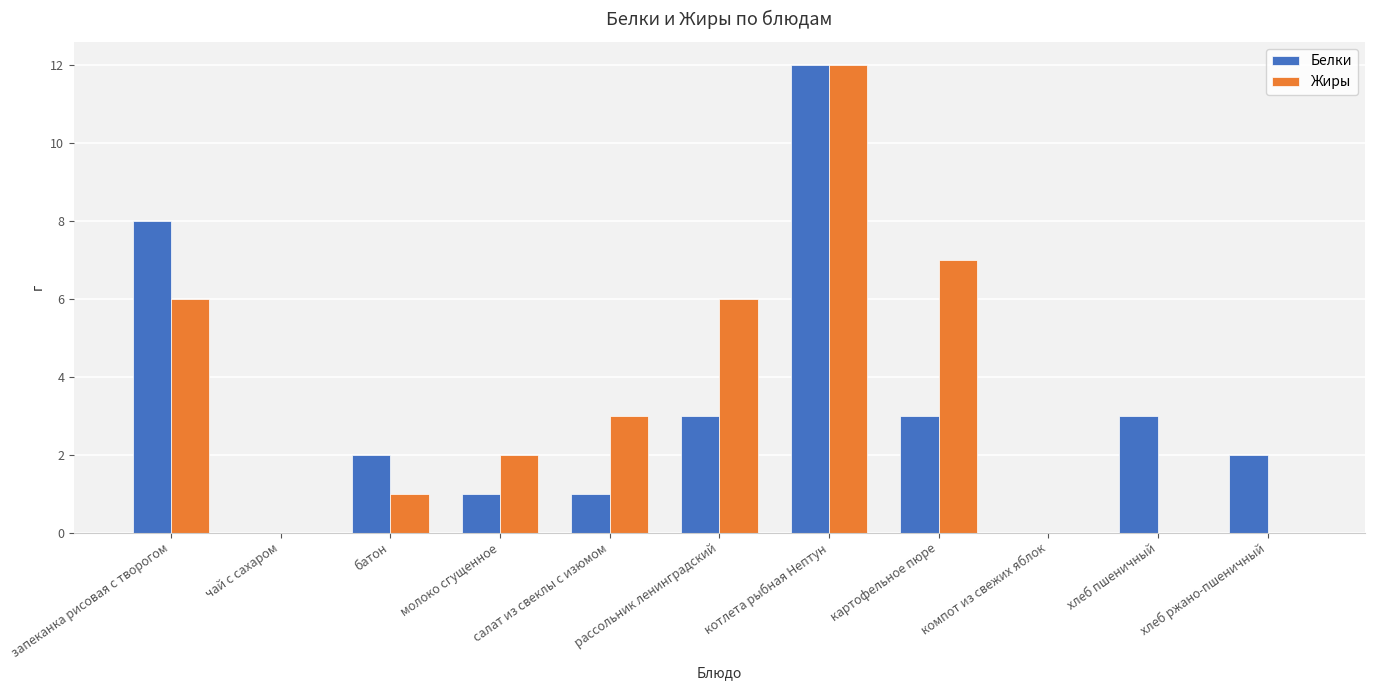

Is the value of Белки at батон greater than the value of Жиры at батон?

Yes